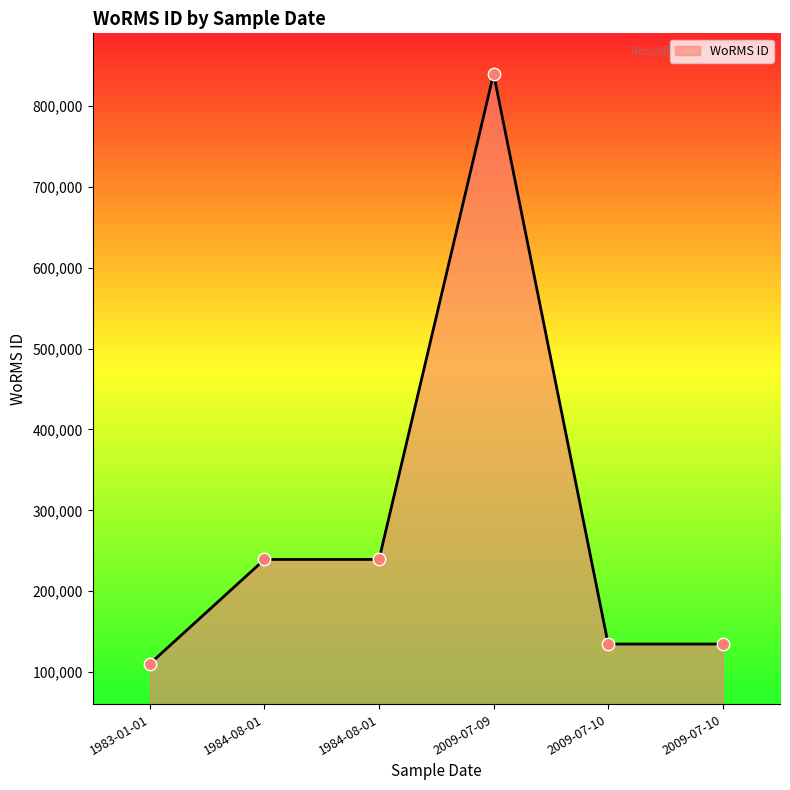

Which has a higher value, 2009-07-09 or 1984-08-01?

2009-07-09